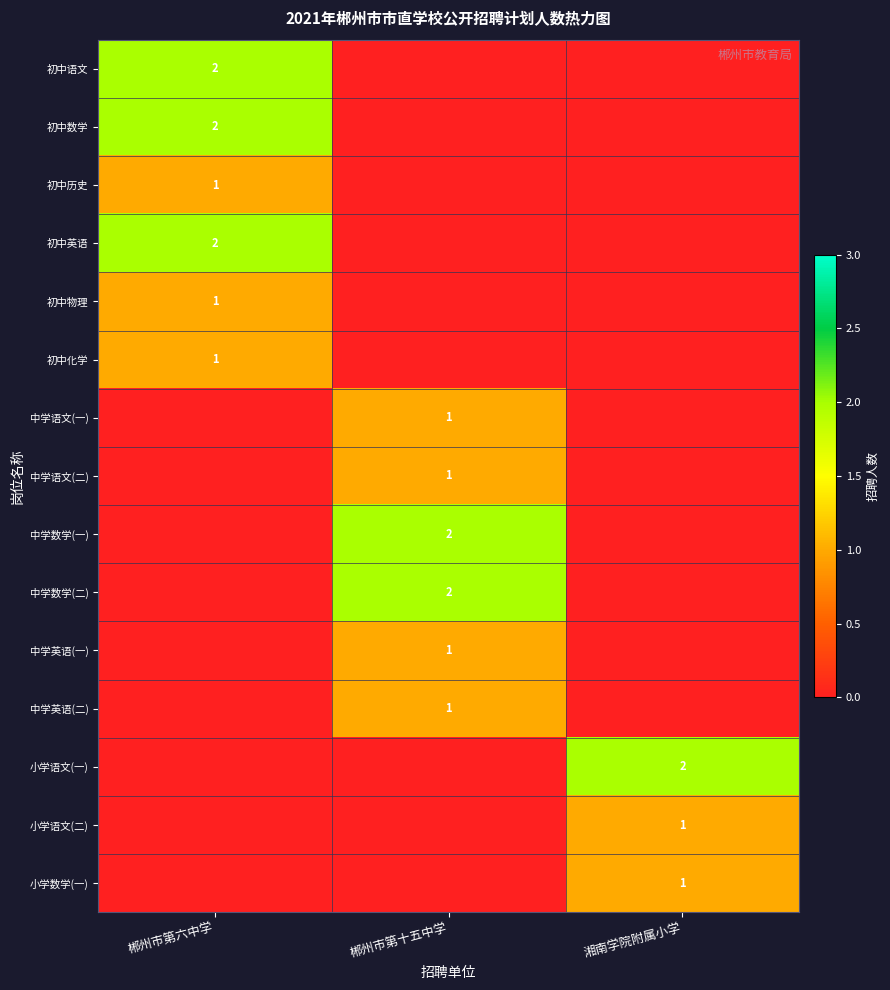

True or false: 初中化学 has a value of 1 at 郴州市第六中学.

True